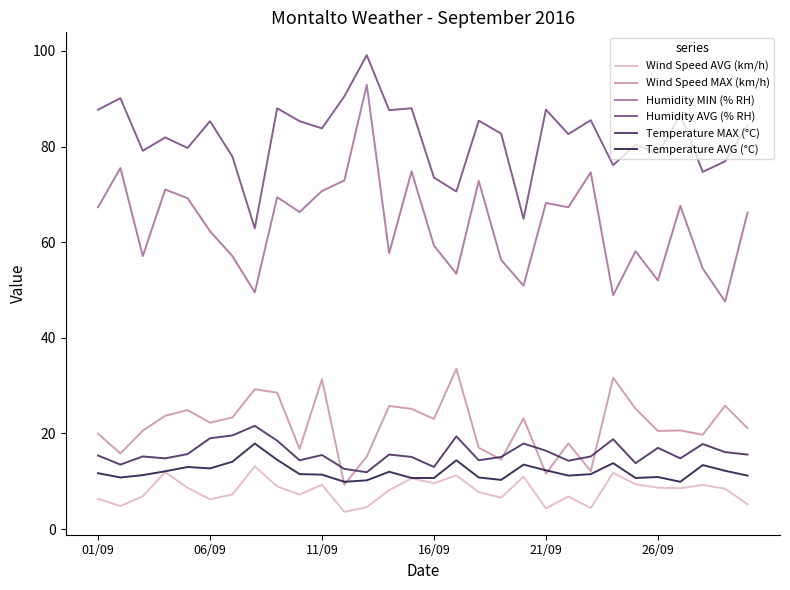

Count the number of categories in the chart.

30